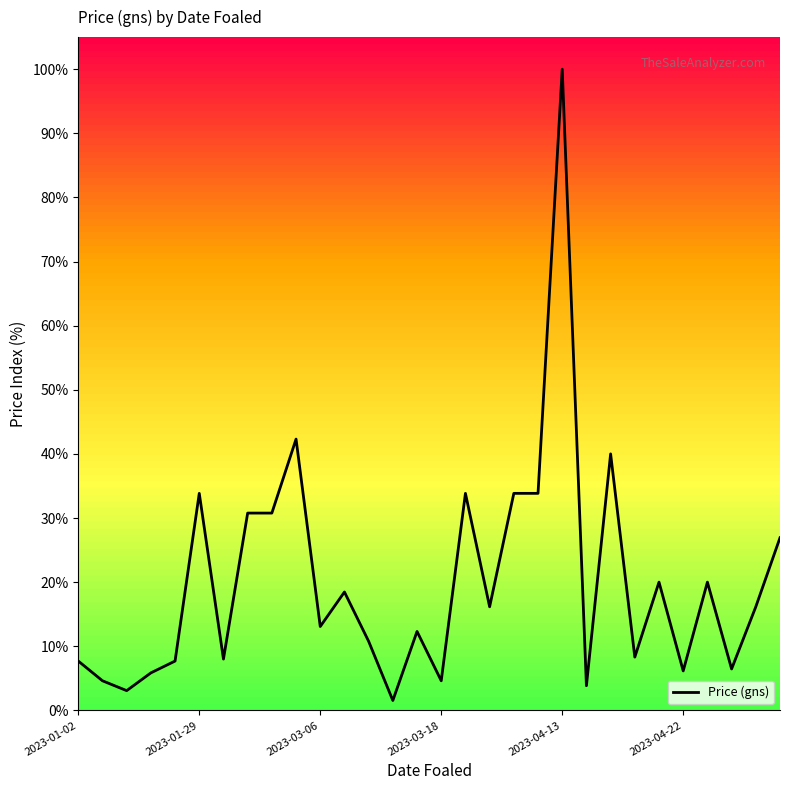

What is the greatest value displayed?

100.0